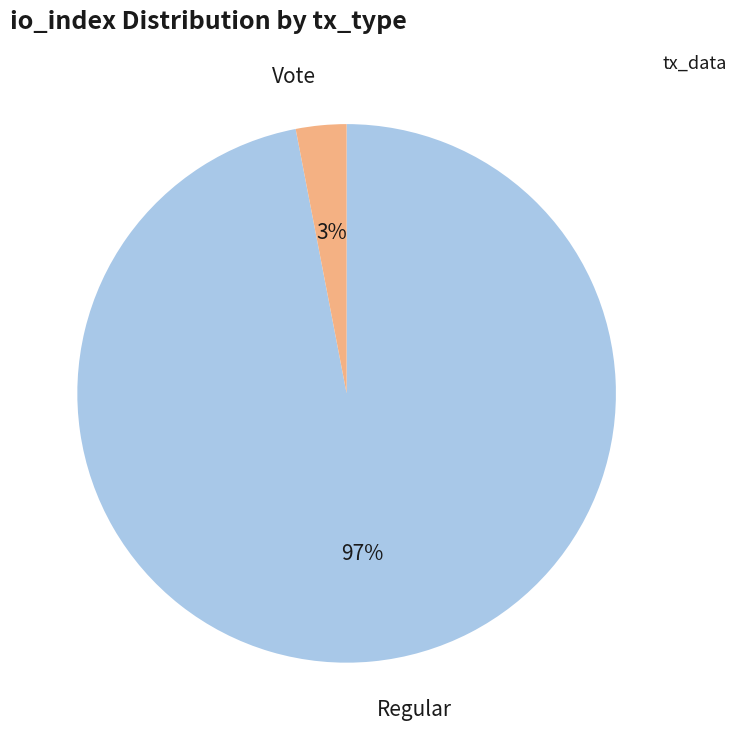

Do Regular and Vote together represent more than half of the pie?

Yes